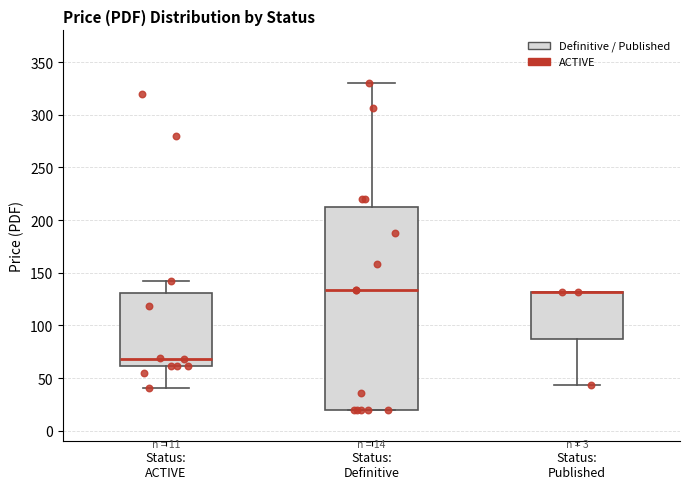

Comparing the boxes themselves (not the whiskers), which one is the tallest?

Status: Definitive